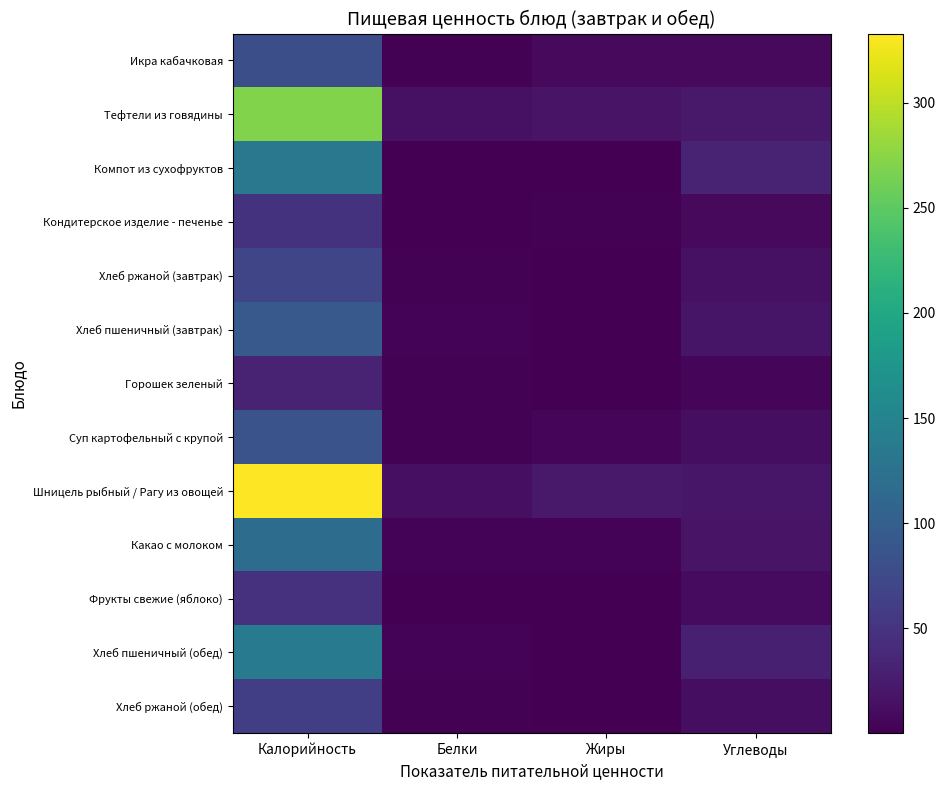

At which category does the chart reach its peak across all series?

Калорийность